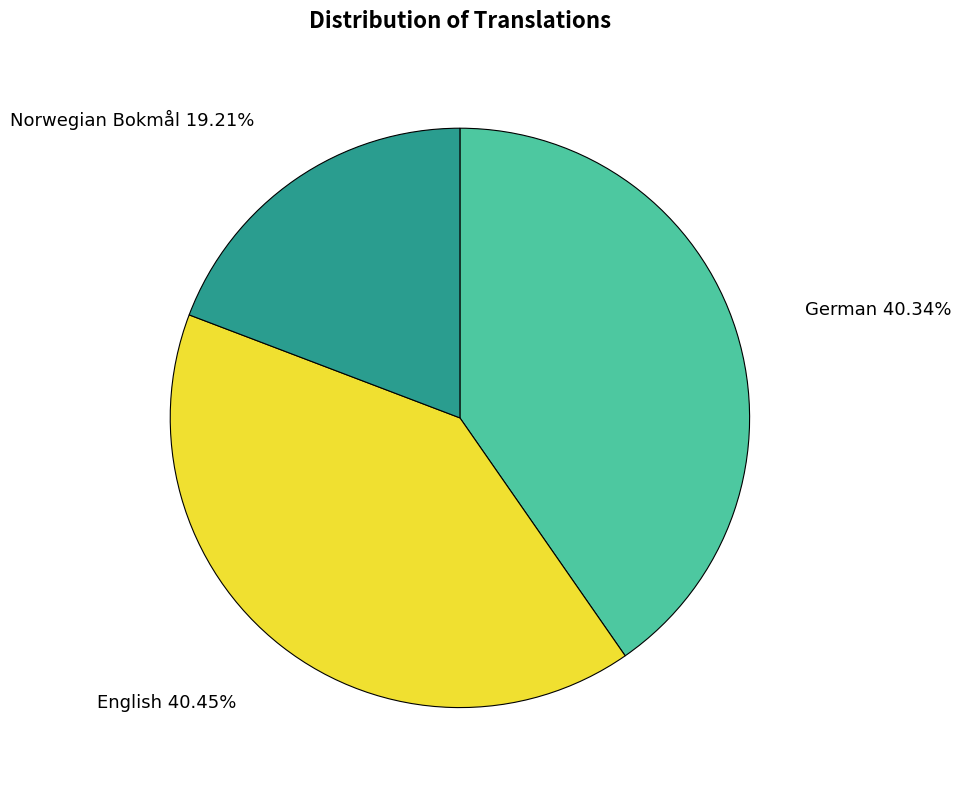

Do German and English together represent more than half of the pie?

Yes